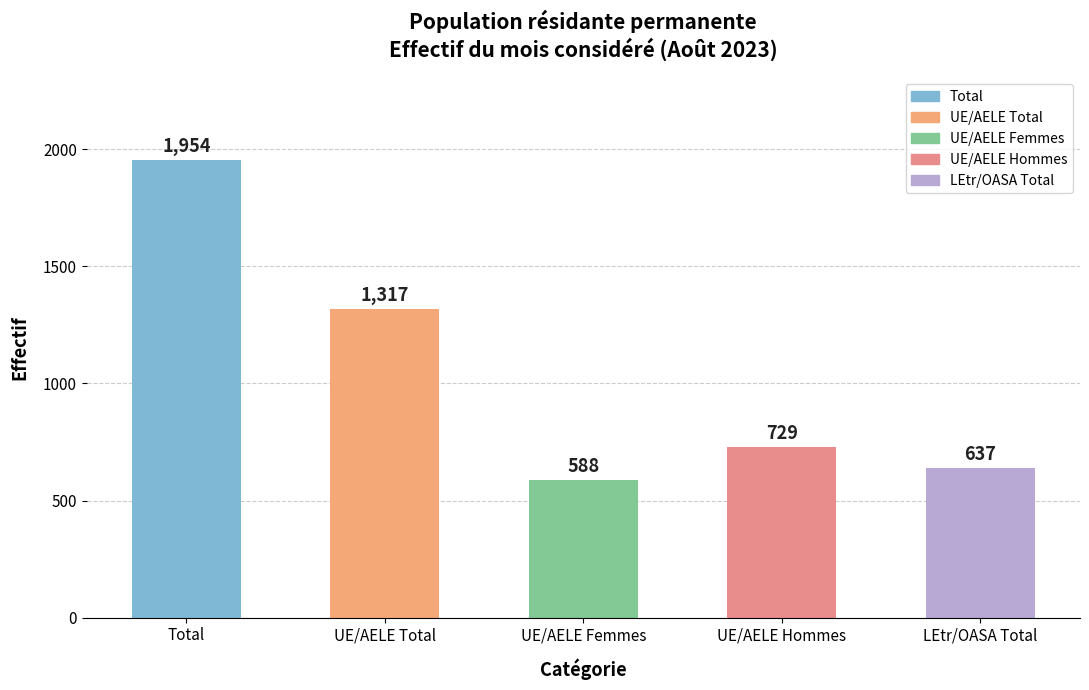

How many groups of bars are there?

5